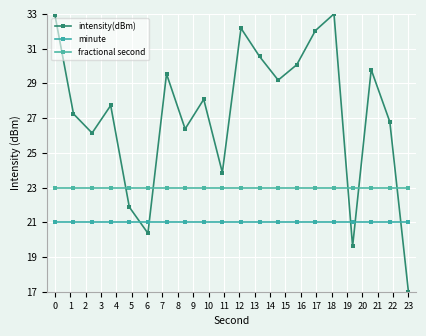

In intensity(dBm), how many points are lower than both neighbors (excluding endpoints)?

6